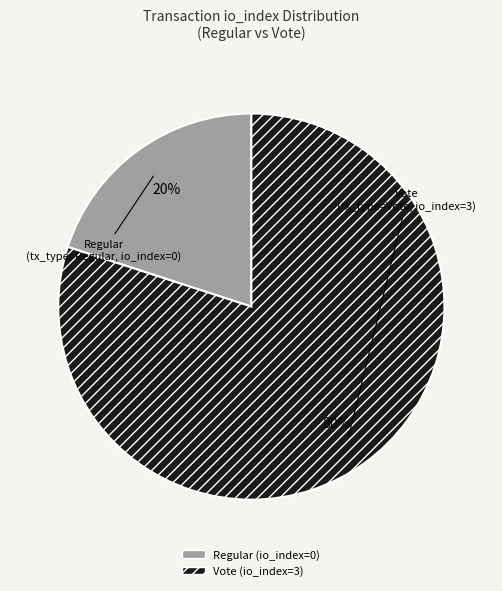

To the nearest percent, what percentage of the pie is Vote (io_index=3)?

80%